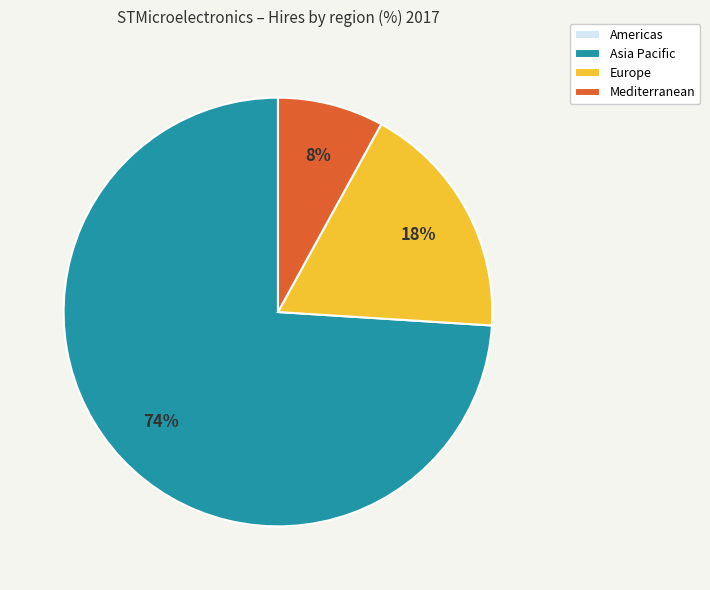

To the nearest percent, what is the average slice percentage?

25%